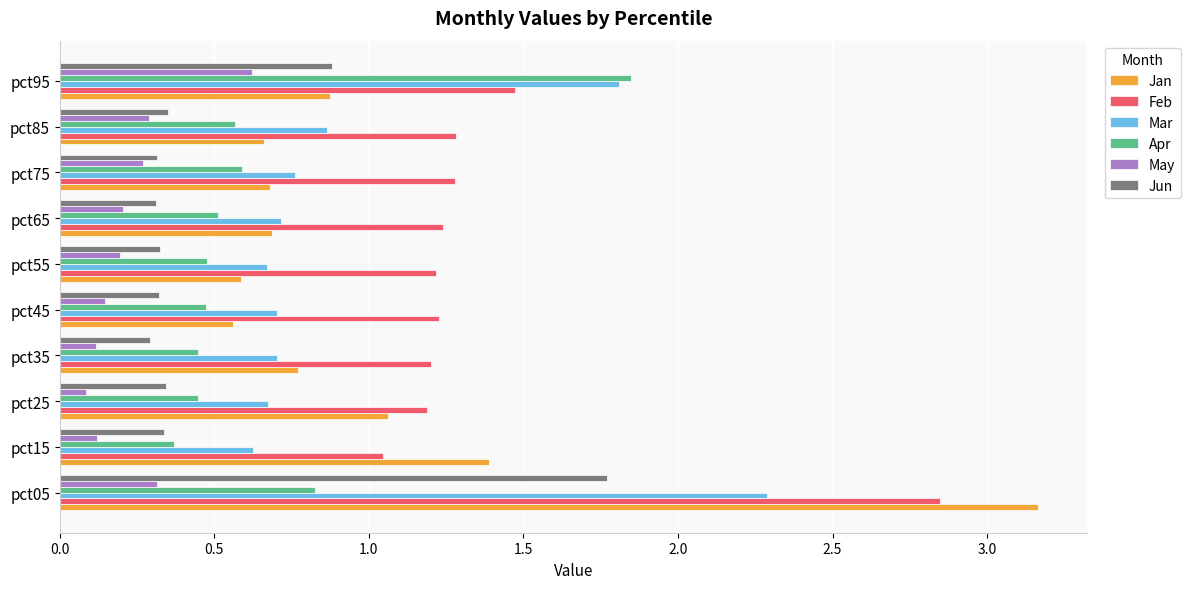

What is the difference between the maximum and minimum values in the Jan series?

2.6